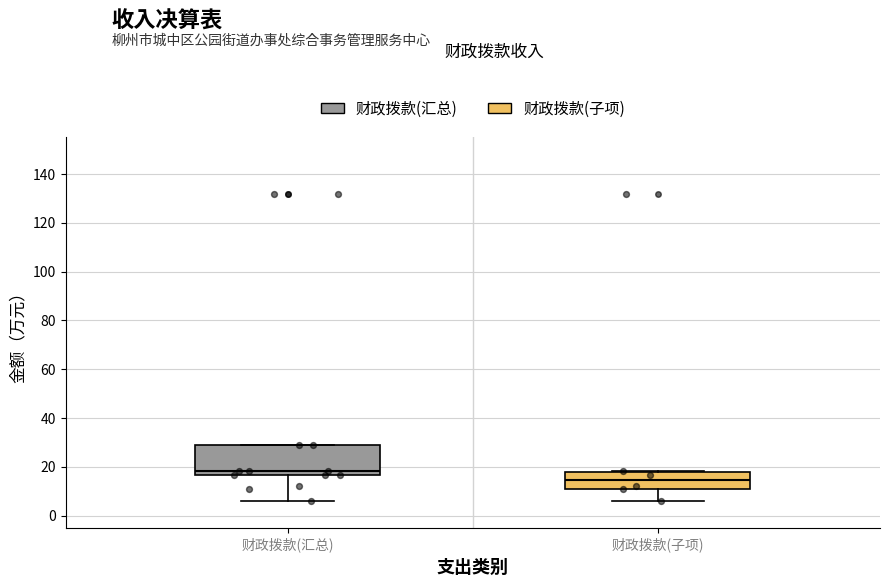

Reading left to right, transcribe this box plot: for each box, give where its median line is, the range the box spans, and where its two whiskers end, as read against the y-axis. The values are not printed on the chart, so give them approximately, as read against the axis.

财政拨款(汇总): median 18, box 16 to 30, whiskers 6 to 30
财政拨款(子项): median 14, box 12 to 18, whiskers 6 to 18